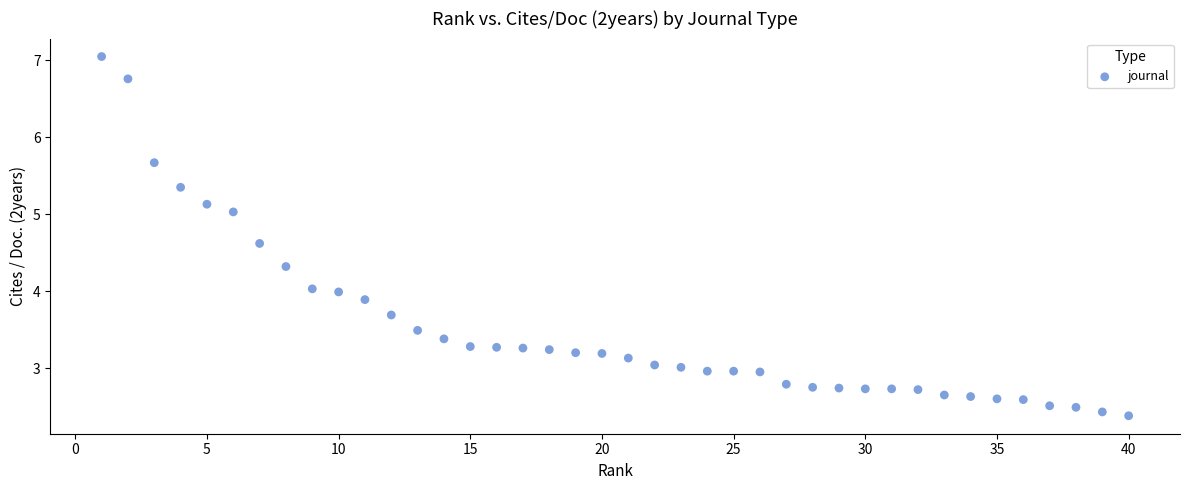

What is the range of Y values (max minus min)?

4.7